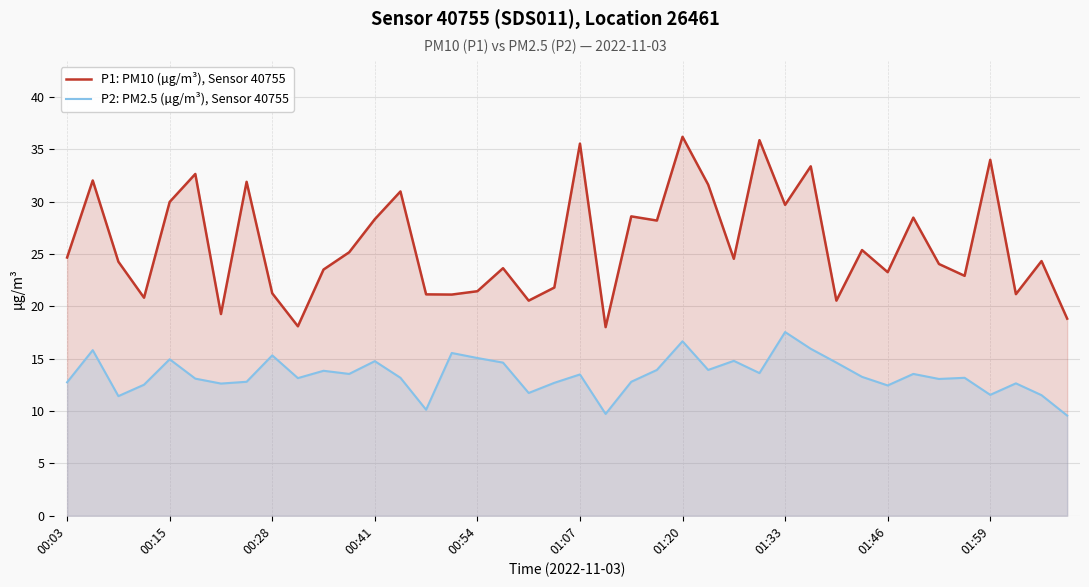

What are all the series names shown in the legend?

P1: PM10 (µg/m³), Sensor 40755, P2: PM2.5 (µg/m³), Sensor 40755